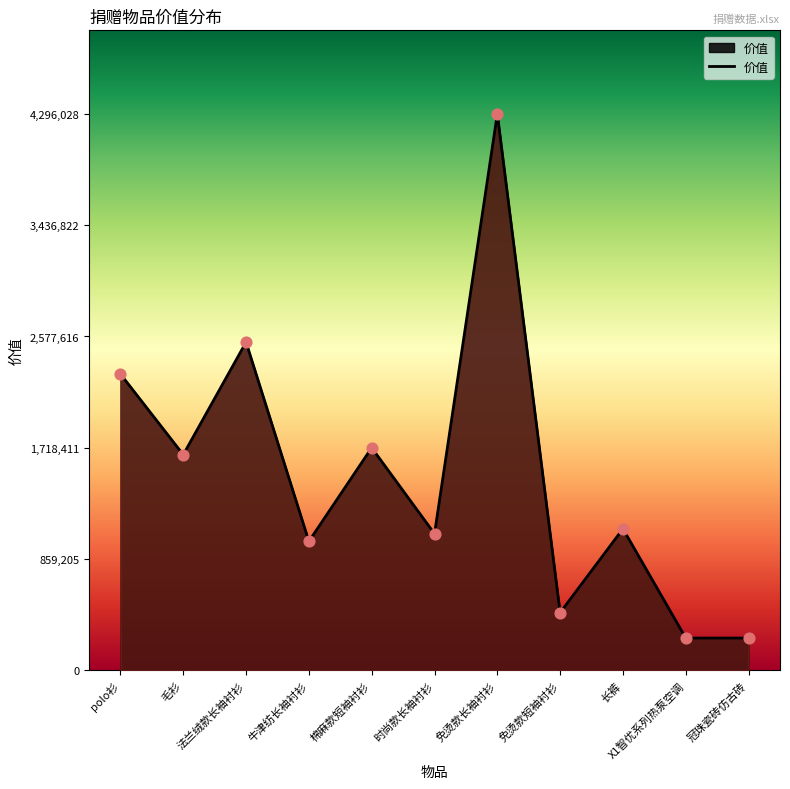

Between 免烫款长袖衬衫 and 免烫款短袖衬衫, which is larger?

免烫款长袖衬衫